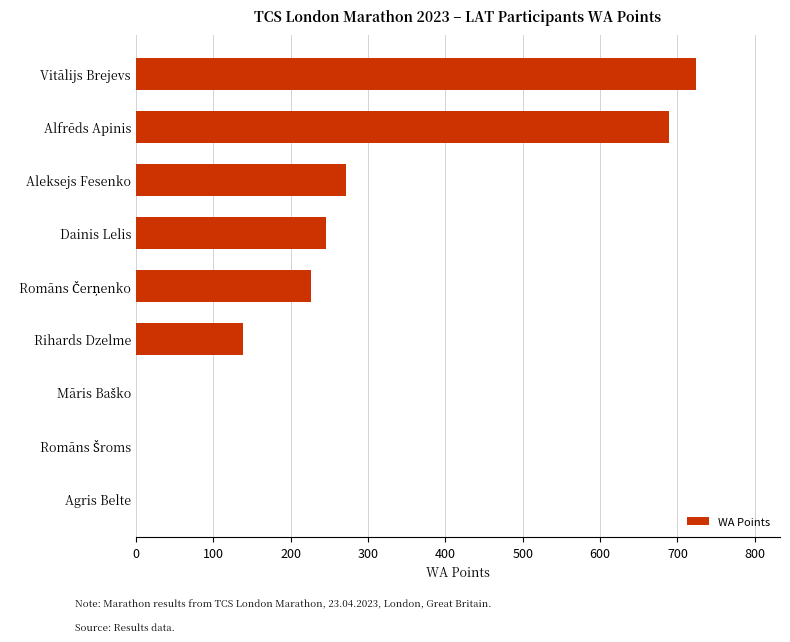

At which label is the value closest to 362?

Aleksejs Fesenko